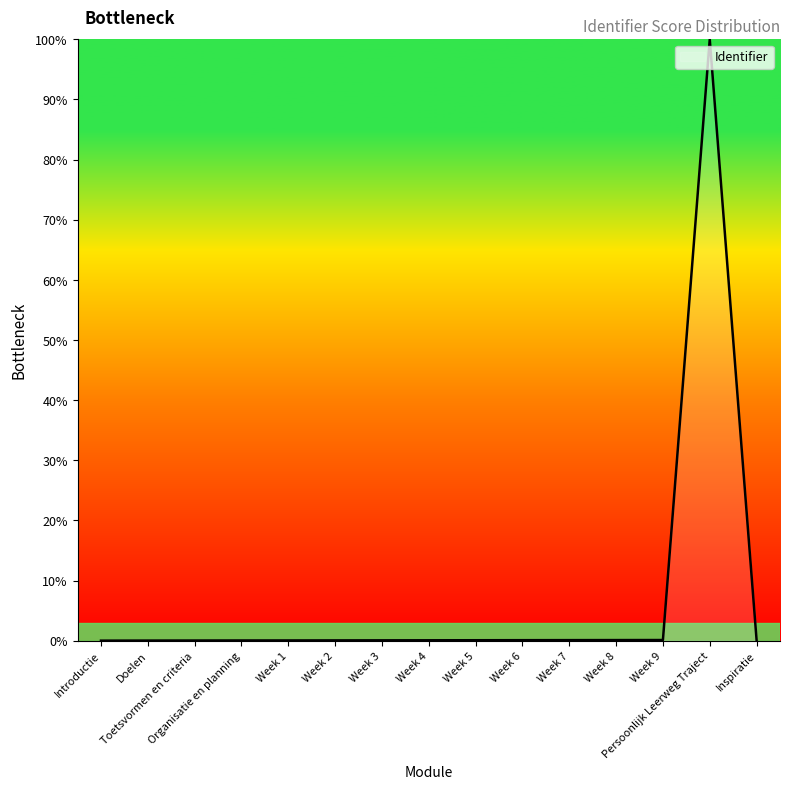

What is the greatest value displayed?

100.0